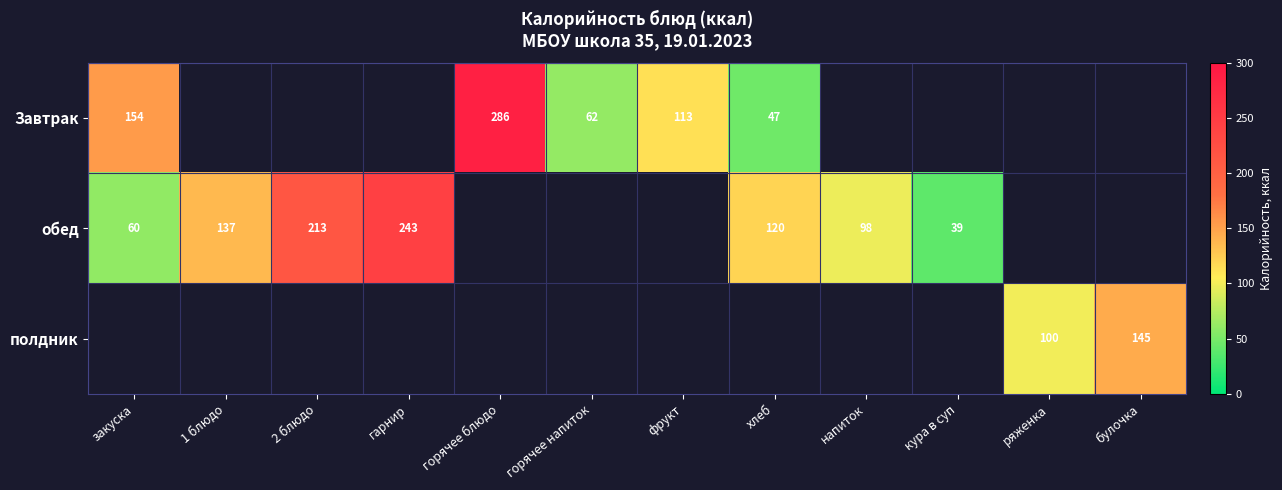

The обед series shows 94 at 1 блюдо. True or false?

False